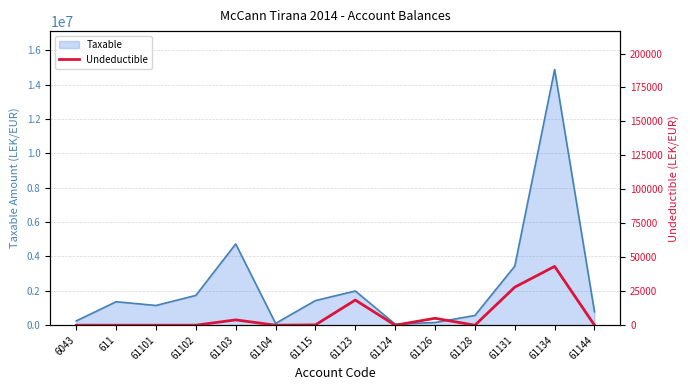

The value of Taxable at 611 is 1366068.5. True or false?

True